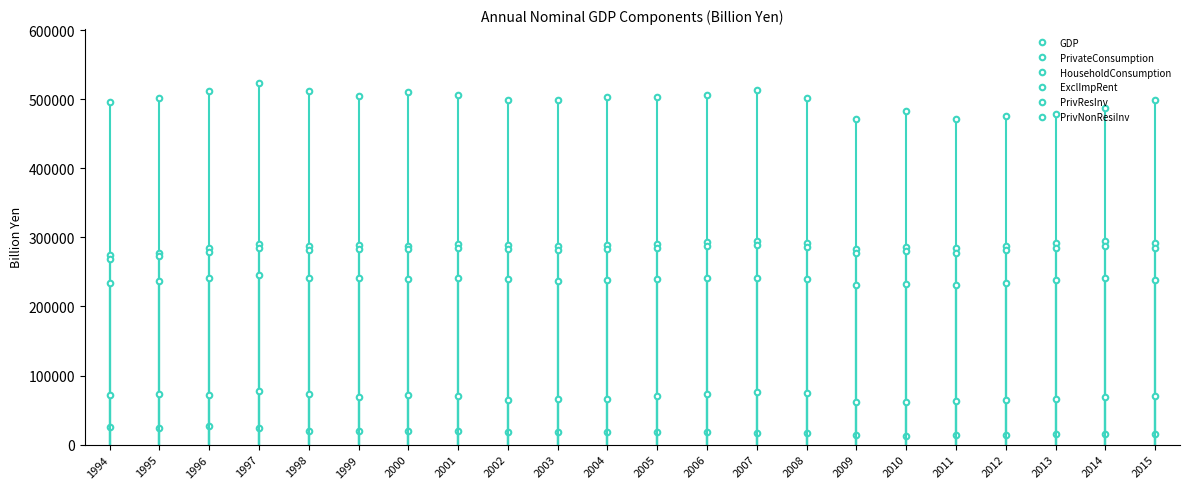

Reading left to right, list all the values displayed in this chart.

GDP: 1994=495743.4	1995=501706.9	1996=511934.8	1997=523198.3	1998=512438.6	1999=504903.2	2000=509860.0	2001=505543.2	2002=499147.0	2003=498854.8	2004=503725.3	2005=503903.0	2006=506687.0	2007=512975.2	2008=501209.3	2009=471138.7	2010=482676.9	2011=471578.7	2012=475331.7	2013=479083.7	2014=486871.2	2015=499227.5
PrivateConsumption: 1994=273994.8	1995=277744.1	1996=284070.9	1997=289981.1	1998=287545.0	1999=288877.1	2000=288167.2	2001=289787.9	2002=289038.3	2003=287514.2	2004=288599.3	2005=291132.6	2006=293433.3	2007=294122.0	2008=292055.4	2009=282941.7	2010=285867.1	2011=284244.3	2012=288195.2	2013=292302.3	2014=295395.3	2015=292418.3
HouseholdConsumption: 1994=269297.8	1995=272869.0	1996=279125.3	1997=285047.4	1998=282102.6	1999=283053.2	2000=282803.5	2001=284355.5	2002=283739.0	2003=281953.3	2004=282969.9	2005=285345.3	2006=287422.8	2007=288314.7	2008=286433.3	2009=277219.7	2010=279843.5	2011=277724.5	2012=281142.7	2013=284930.8	2014=288215.5	2015=285184.3
ExclImpRent: 1994=234248.9	1995=236245.7	1996=240905.5	1997=245143.2	1998=240959.8	1999=241169.7	2000=240027.5	2001=240731.9	2002=239537.1	2003=237200.1	2004=237807.3	2005=239701.9	2006=241342.8	2007=241924.2	2008=239767.4	2009=230495.6	2010=233115.0	2011=231151.7	2012=234603.2	2013=238369.1	2014=241587.6	2015=238553.7
PrivResInv: 1994=25504.6	1995=24137.2	1996=27129.5	1997=24272.3	1998=20398.9	1999=20165.6	2000=20304.8	2001=19054.1	2002=18148.2	2003=17909.4	2004=18345.5	2005=18278.3	2006=18694.9	2007=17207.0	2008=16473.2	2009=13374.1	2010=12703.7	2011=13439.0	2012=13764.8	2013=15265.9	2014=14967.5	2015=14713.3
PrivNonResiInv: 1994=71596.3	1995=72570.0	1996=72359.3	1997=78256.4	1998=72871.2	1999=68675.0	2000=72190.0	2001=69860.2	2002=64462.1	2003=65628.7	2004=66770.2	2005=70069.1	2006=72854.3	2007=76273.9	2008=74611.5	2009=62386.1	2010=61499.2	2011=63147.6	2012=65244.4	2013=65428.3	2014=68361.8	2015=70095.2